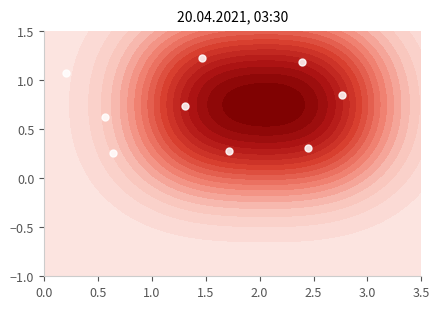

What is the difference between the maximum and minimum values?

1.0